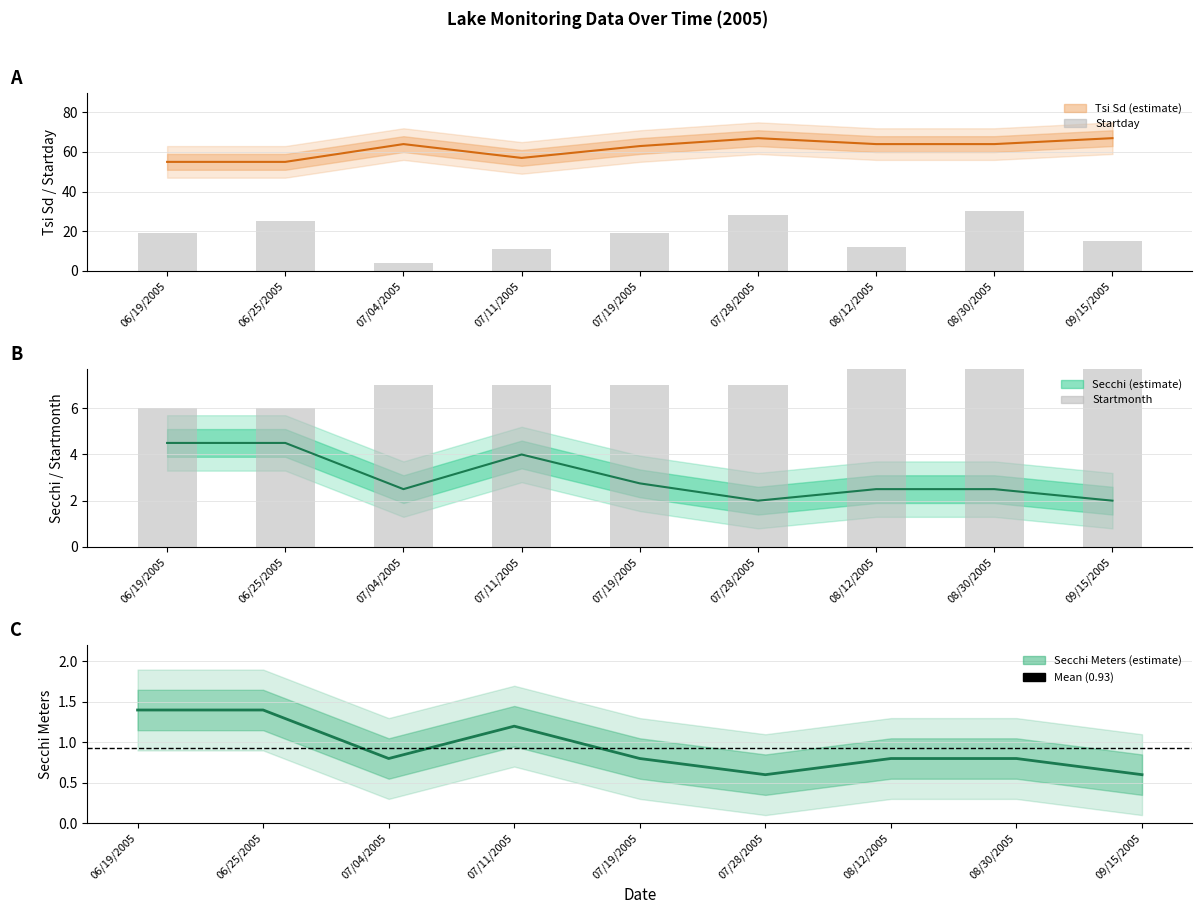

What is the difference between the second highest and minimum values in the Secchi Meters series?

0.8